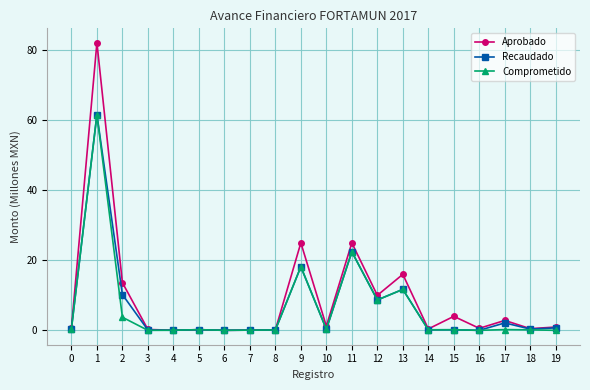

Which series has the widest spread of values?

Aprobado